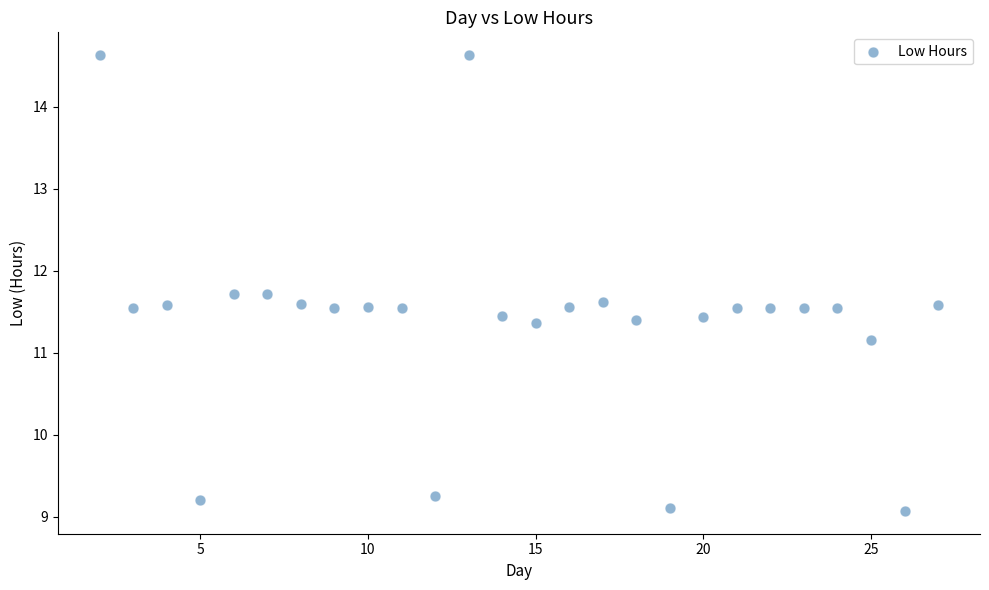

What Y value in the scatter plot is closest to 11?

11.2